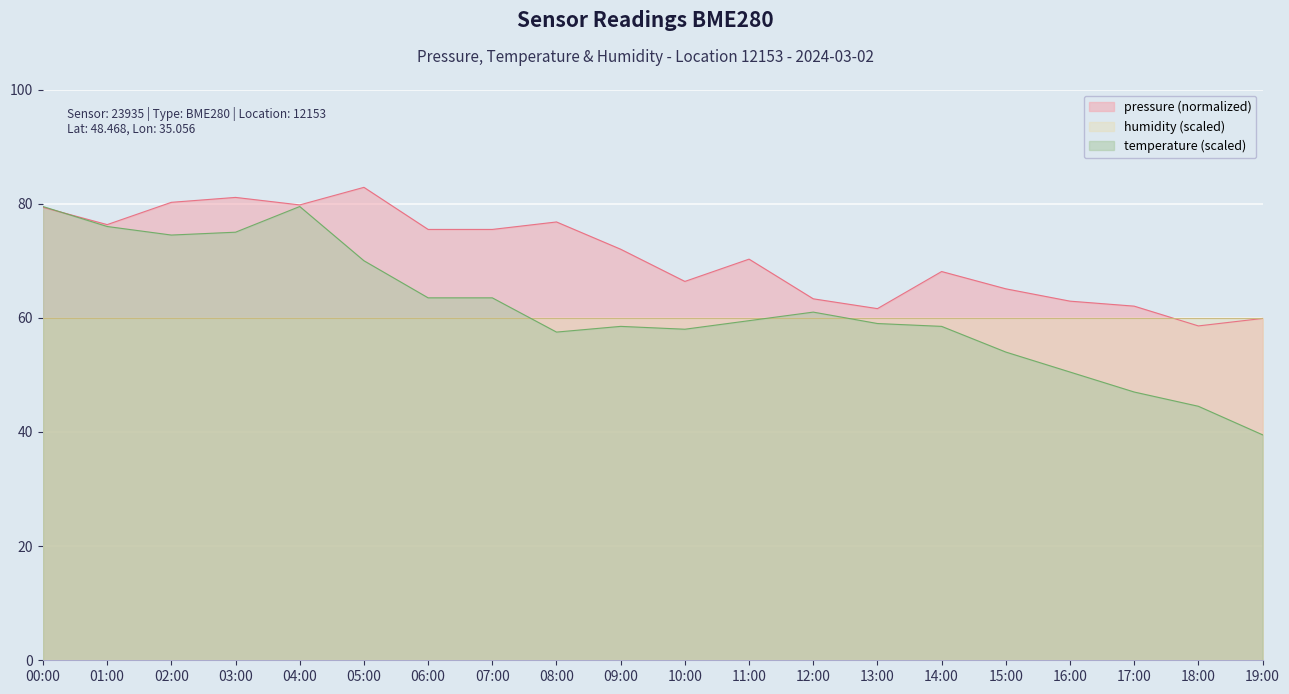

What value does the temperature series have at 00:00?

79.5